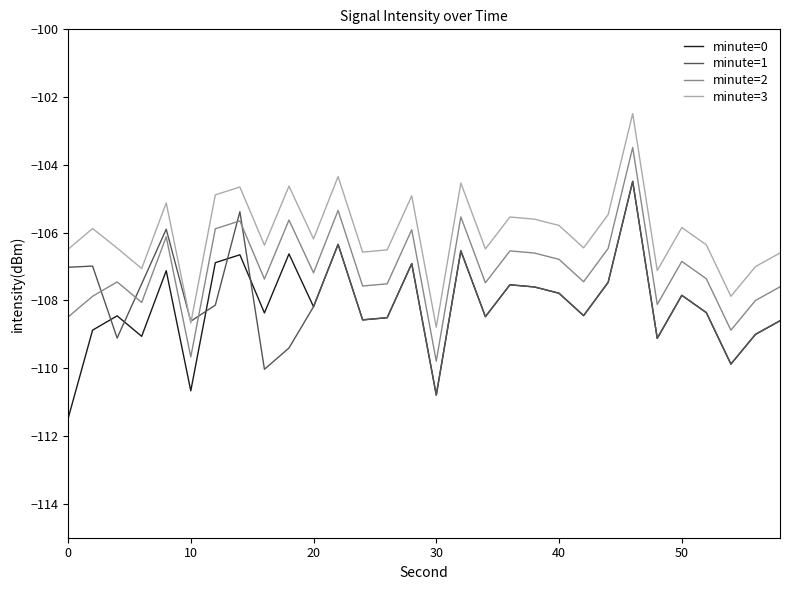

Which series has the widest spread of values?

minute=0